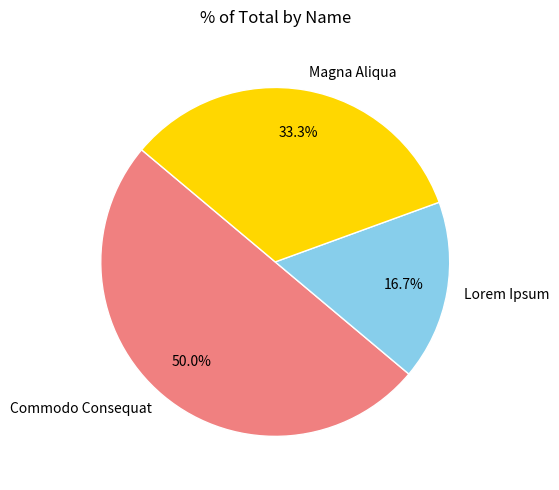

Does Lorem Ipsum account for over 50% of the chart?

No